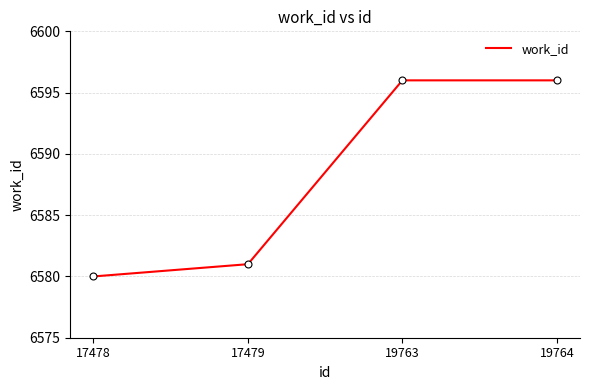

How many lines are shown in the chart?

1